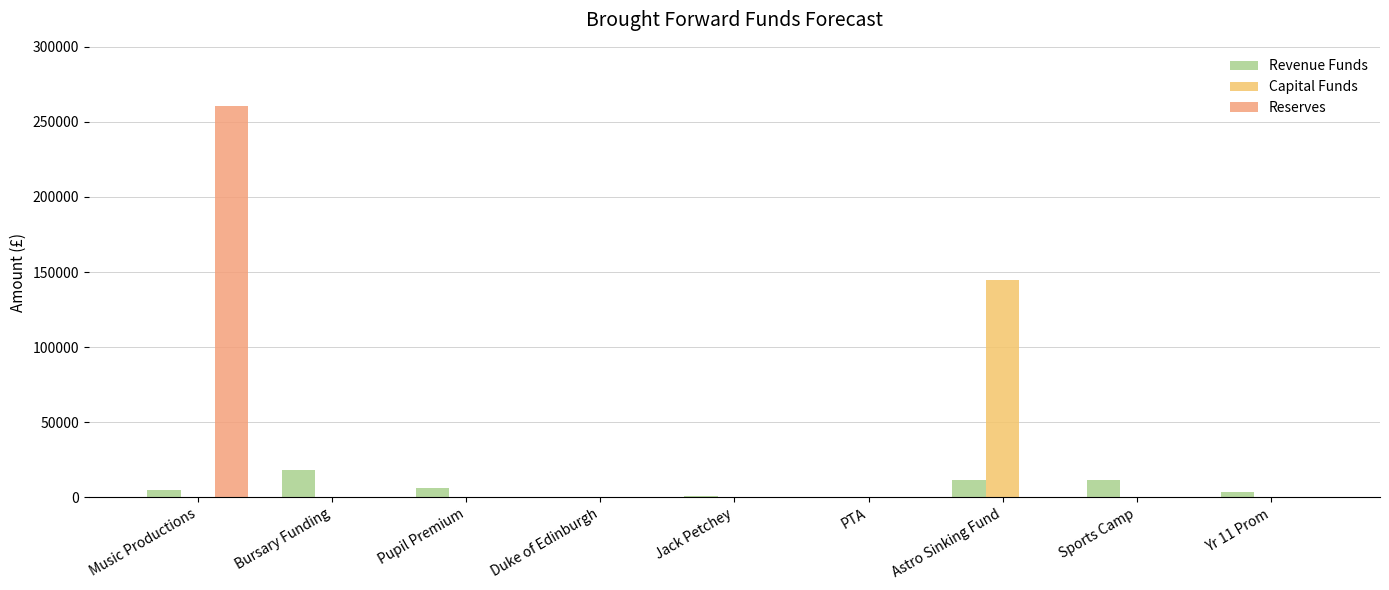

How many values in the Capital Funds series exceed 0?

1